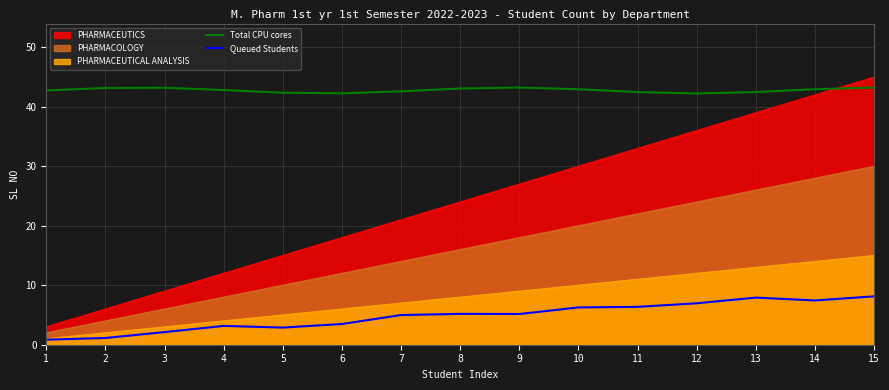

At which category does the chart reach its minimum across all series?

1